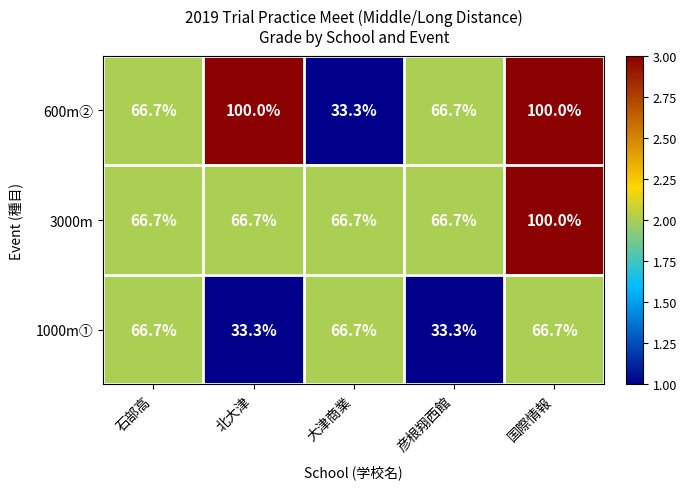

What is the total value across all series at 石部高?

200.1